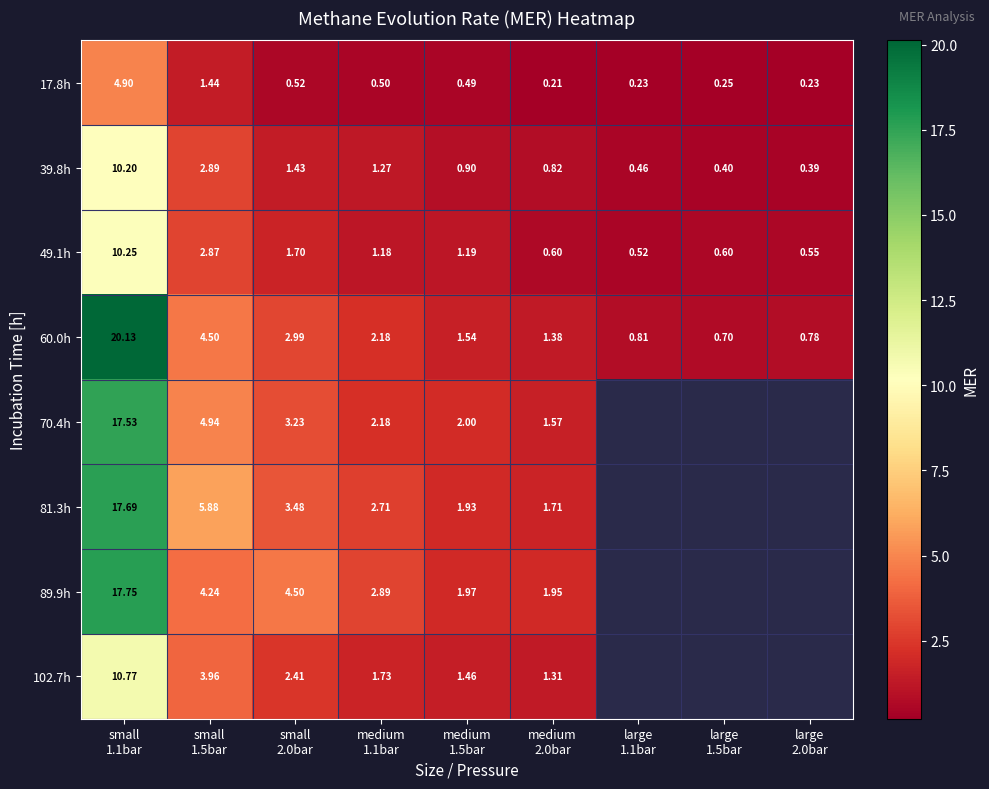

The value of 102.7h at small 1.5bar is 5.9. True or false?

False